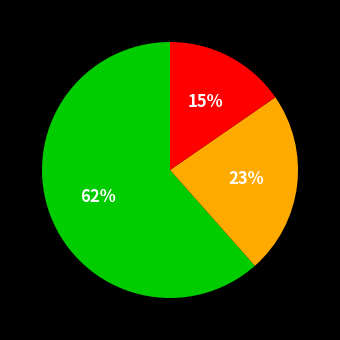

To the nearest percent, what is the average slice percentage?

33%